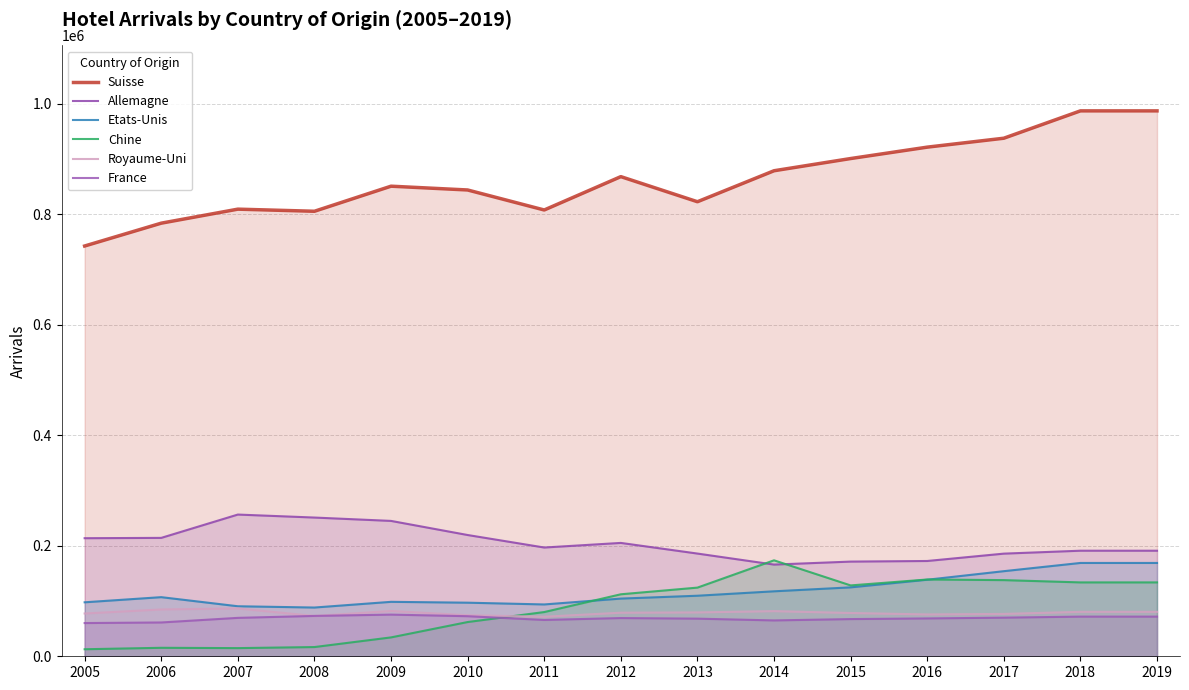

The value of Royaume-Uni at 2009 is 43336. True or false?

False